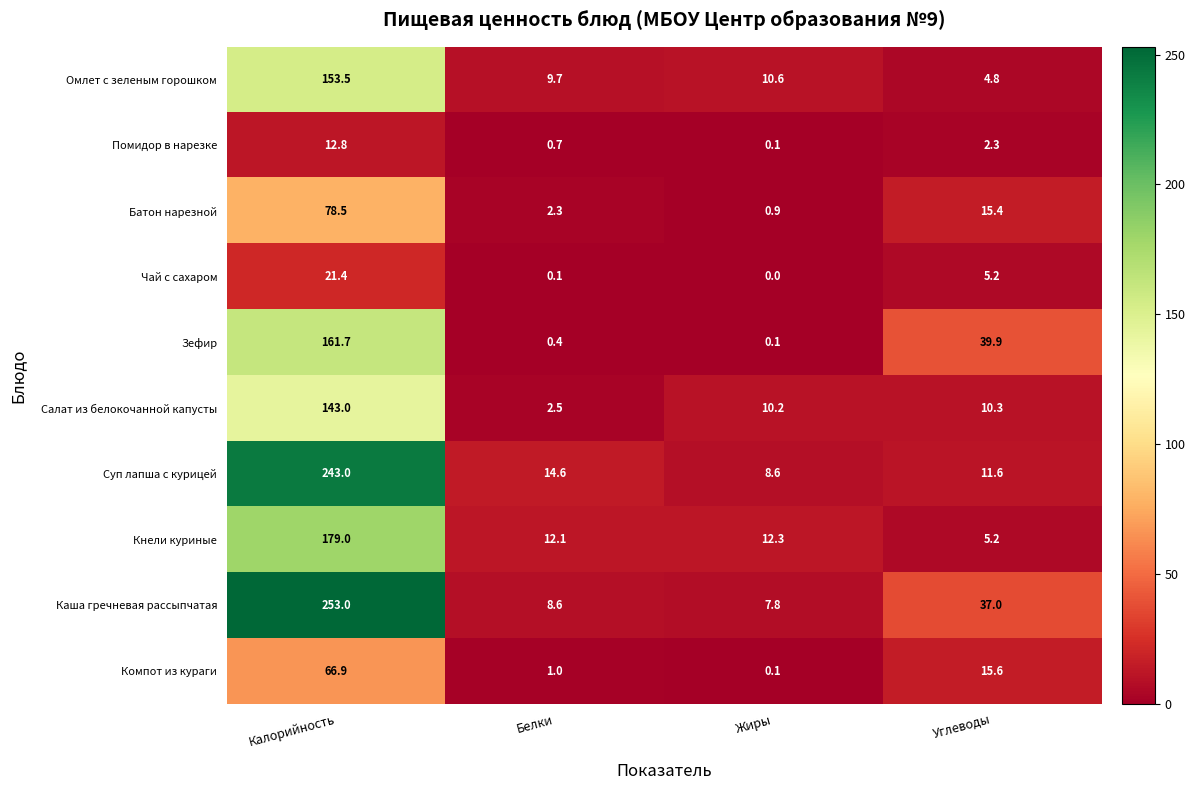

What is the total value across all series at Жиры?

50.7